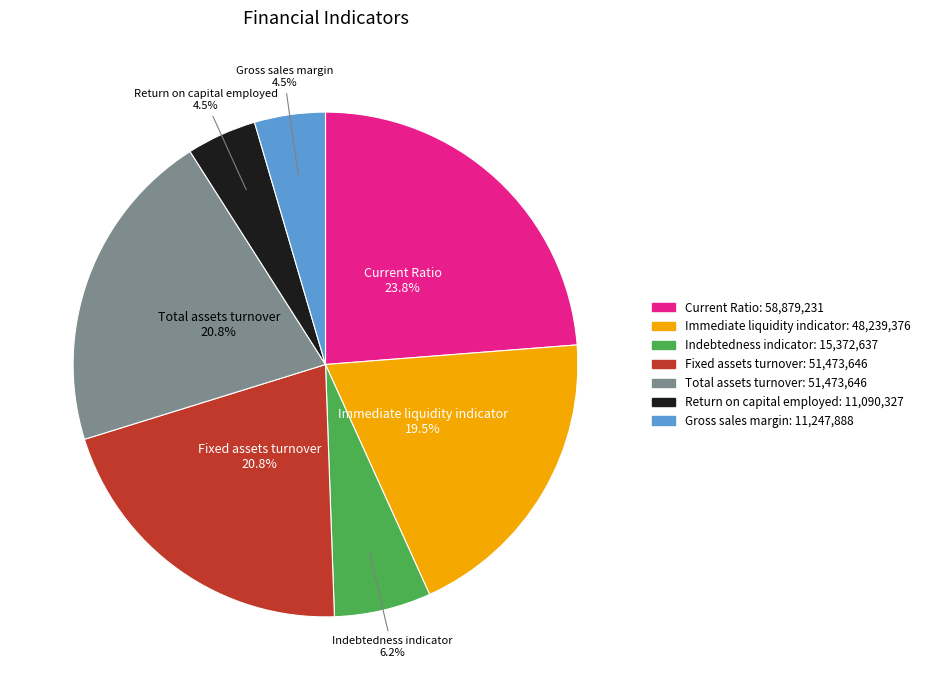

Is Current Ratio the majority of the pie?

No